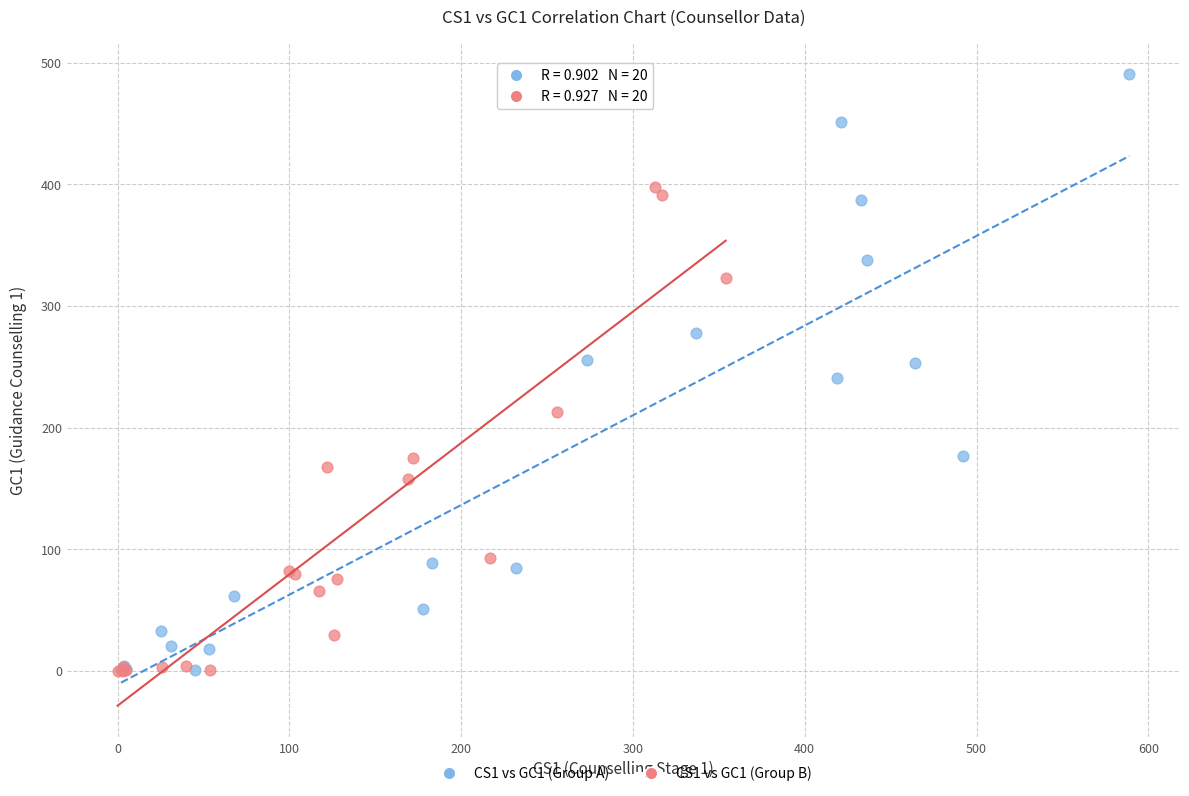

Which series has the largest Y range (max minus min)?

CS1 vs GC1 (Group A)